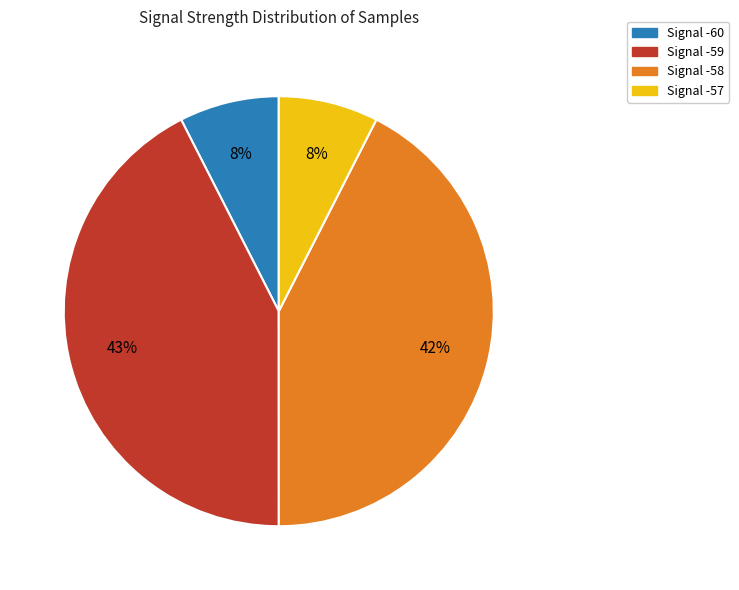

Does any single category account for the majority?

No